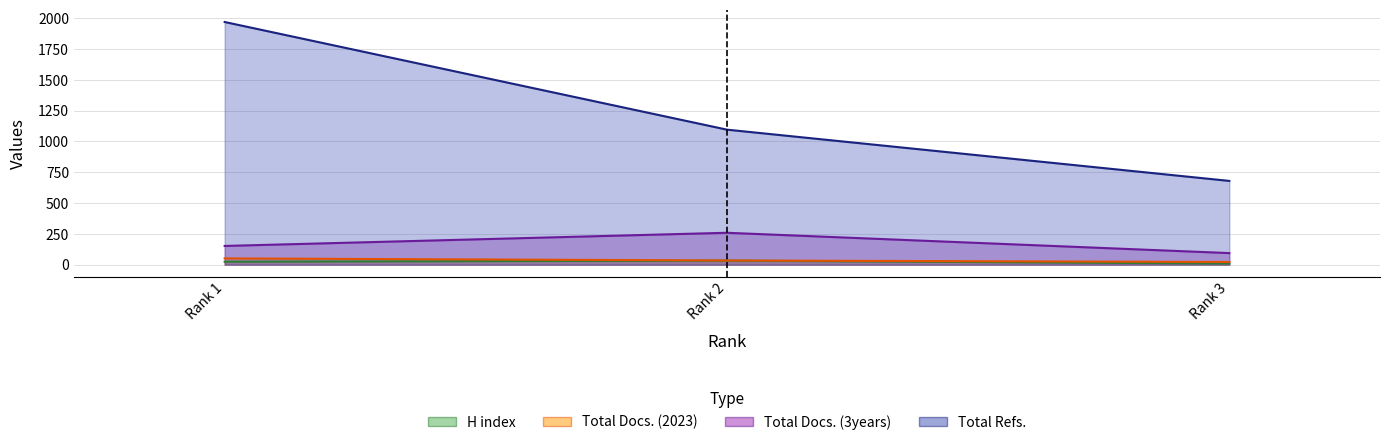

The value of H index at Rank 3 is 12. True or false?

False